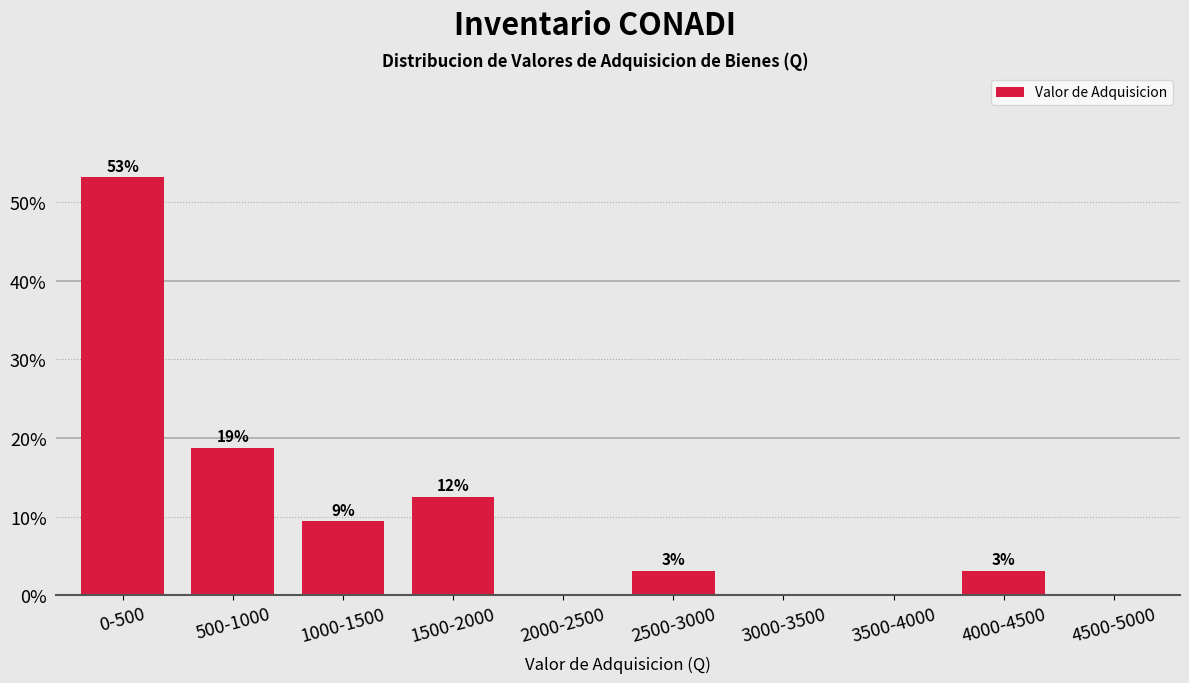

Are the bars horizontal?

No